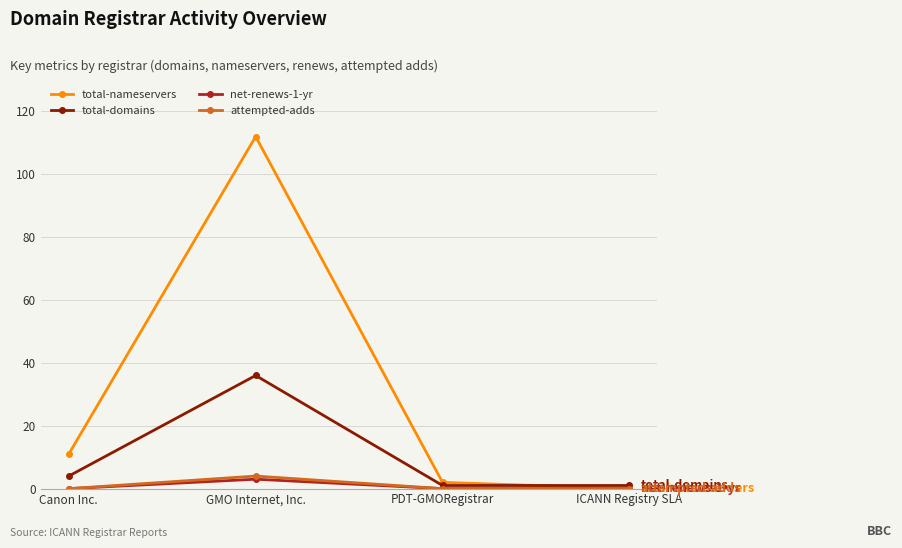

What are all the series names shown in the legend?

total-nameservers, total-domains, net-renews-1-yr, attempted-adds